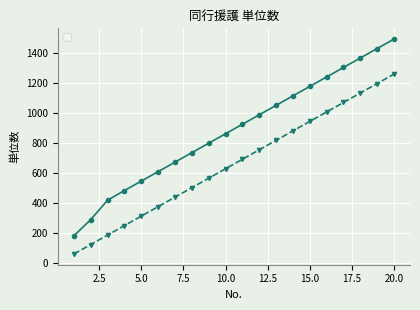

The _15_同援日 series shows 611 at 6. True or false?

True